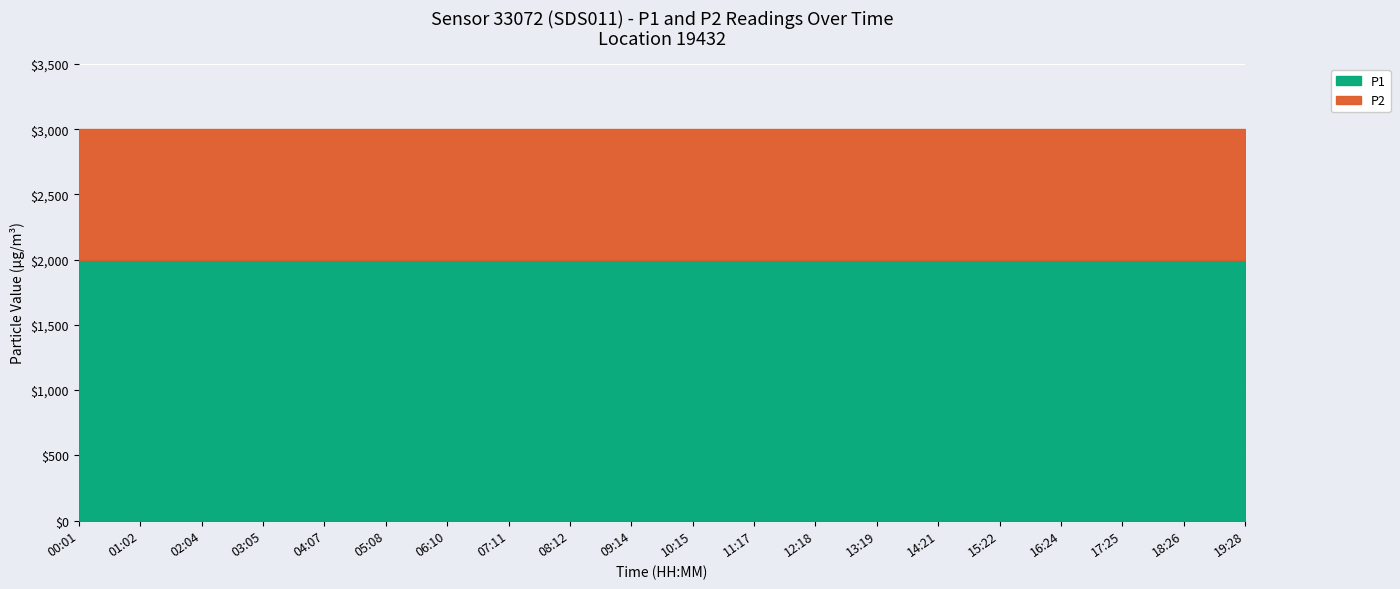

Rank the series by their maximum value, from lowest to highest.

P2, P1